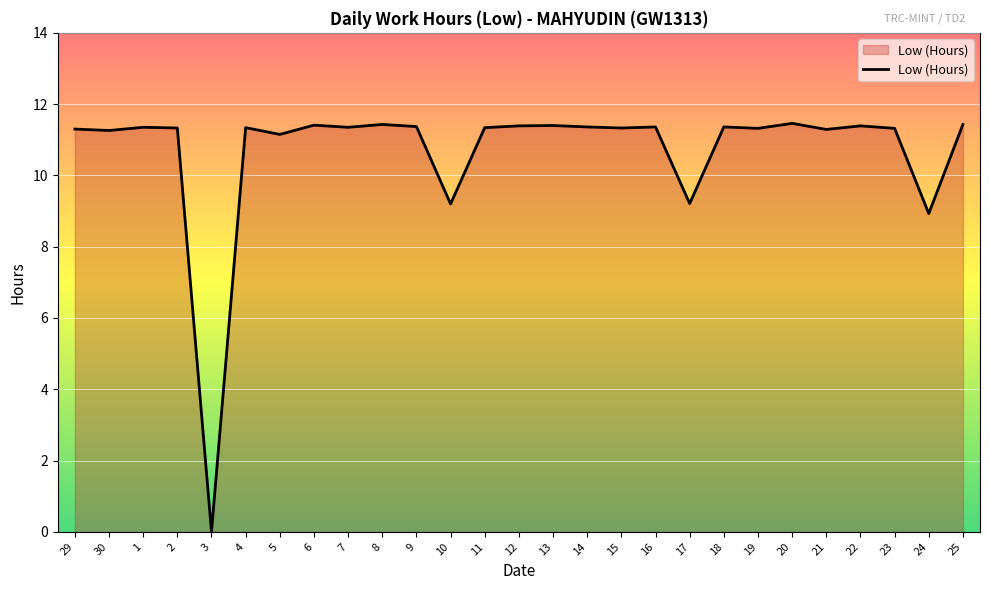

Read the value at 16.

11.4